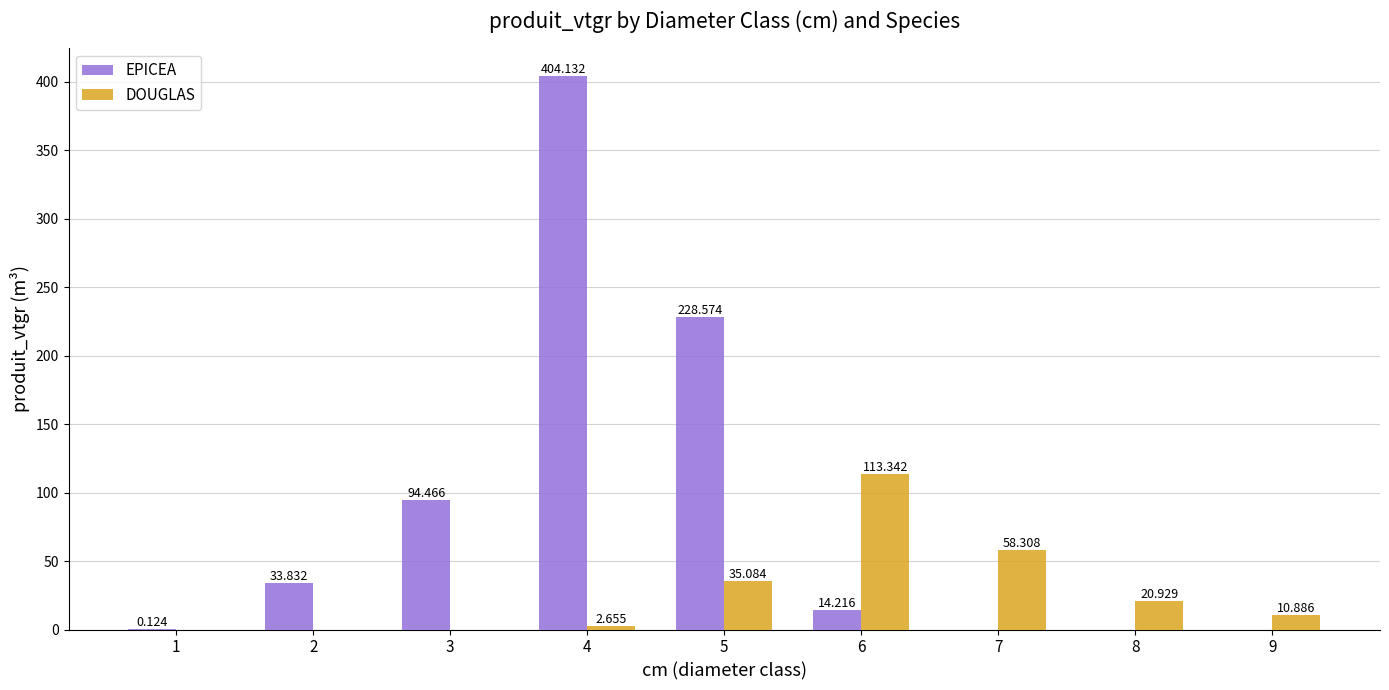

What is the average value of the DOUGLAS series?

26.8